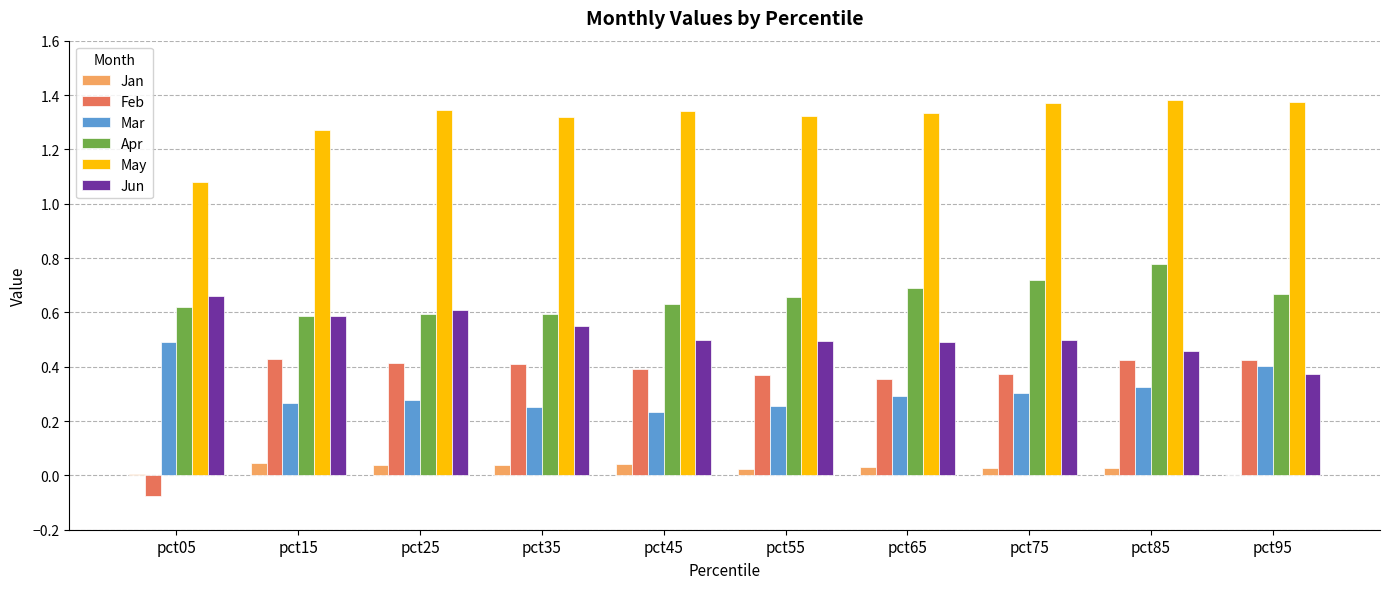

What is the sum of all Jun values?

5.2